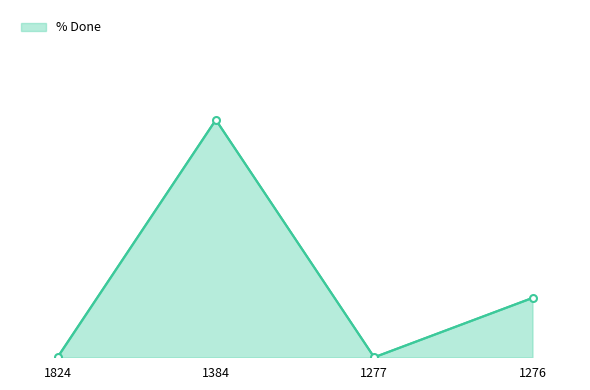

Does the chart display data point markers on the line(s)?

No